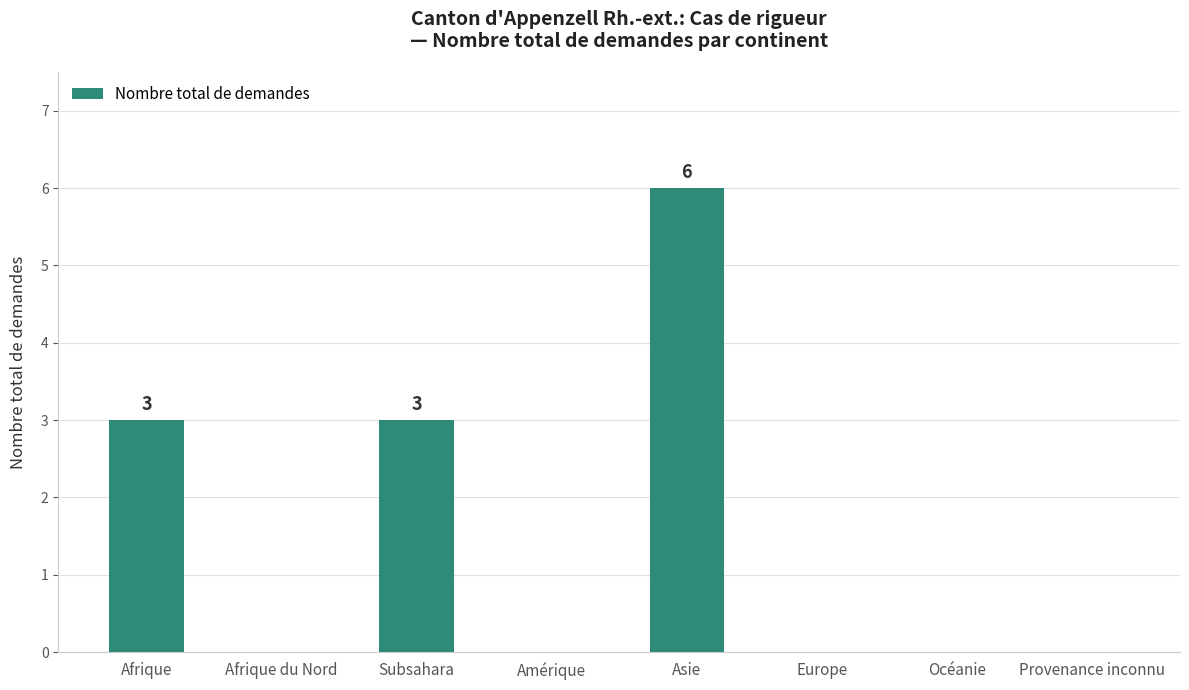

What is the sum of the values at Afrique and Subsahara?

6